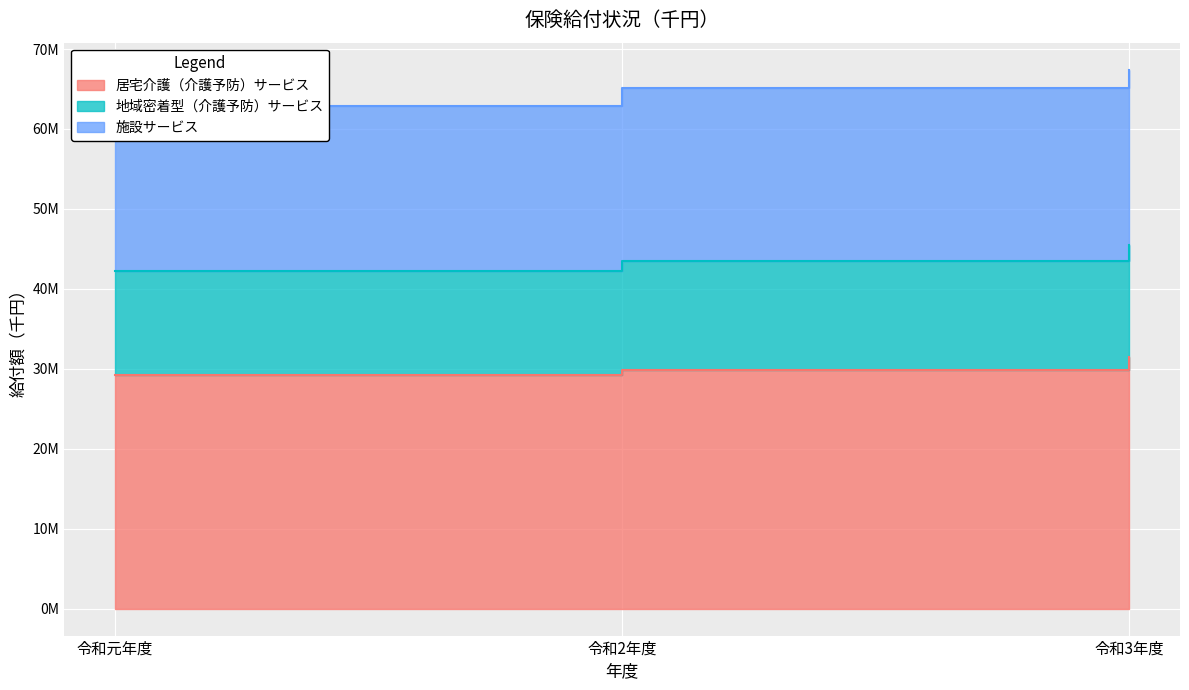

Which series has the widest spread of values?

地域密着型（介護予防）サービス